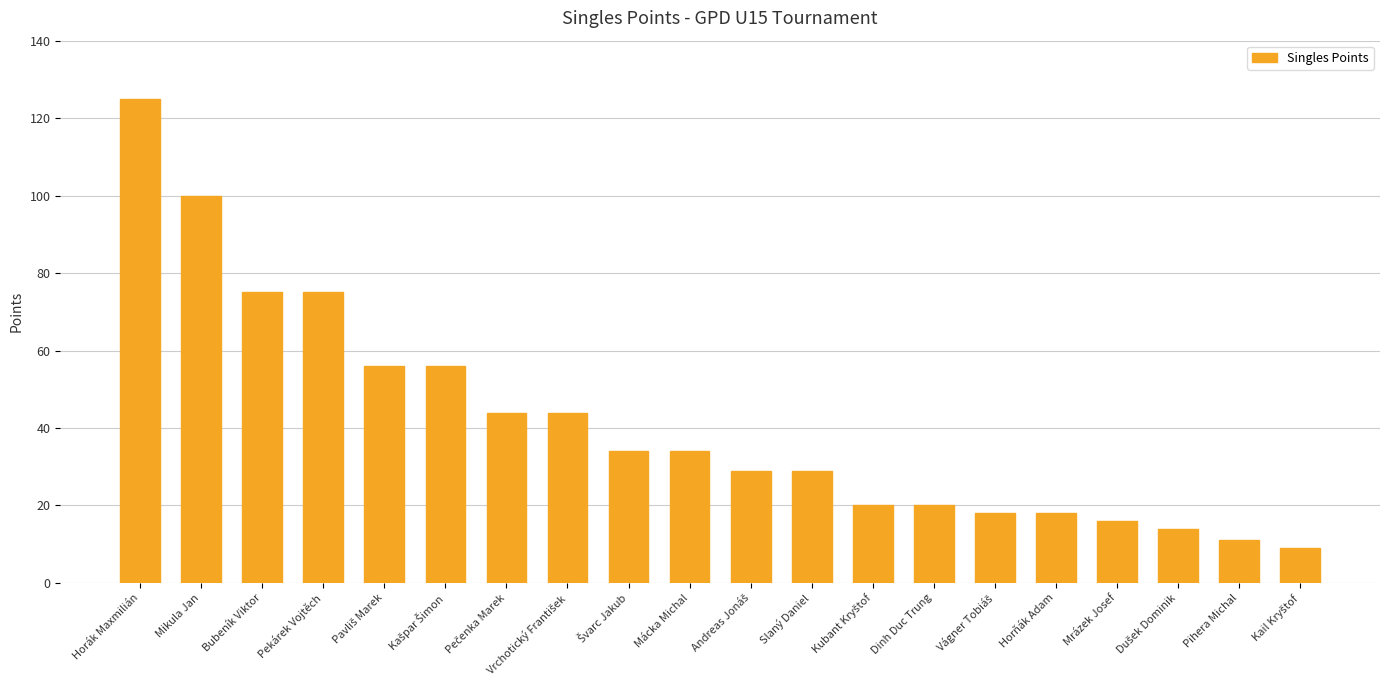

Which has a higher value, Dinh Duc Trung or Mrázek Josef?

Dinh Duc Trung